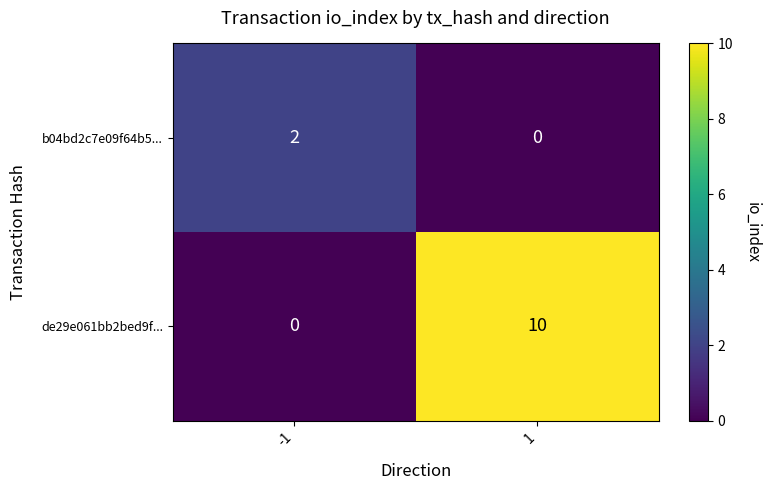

Between -1 and 1, which series saw the biggest shift?

de29e061bb2bed9f...